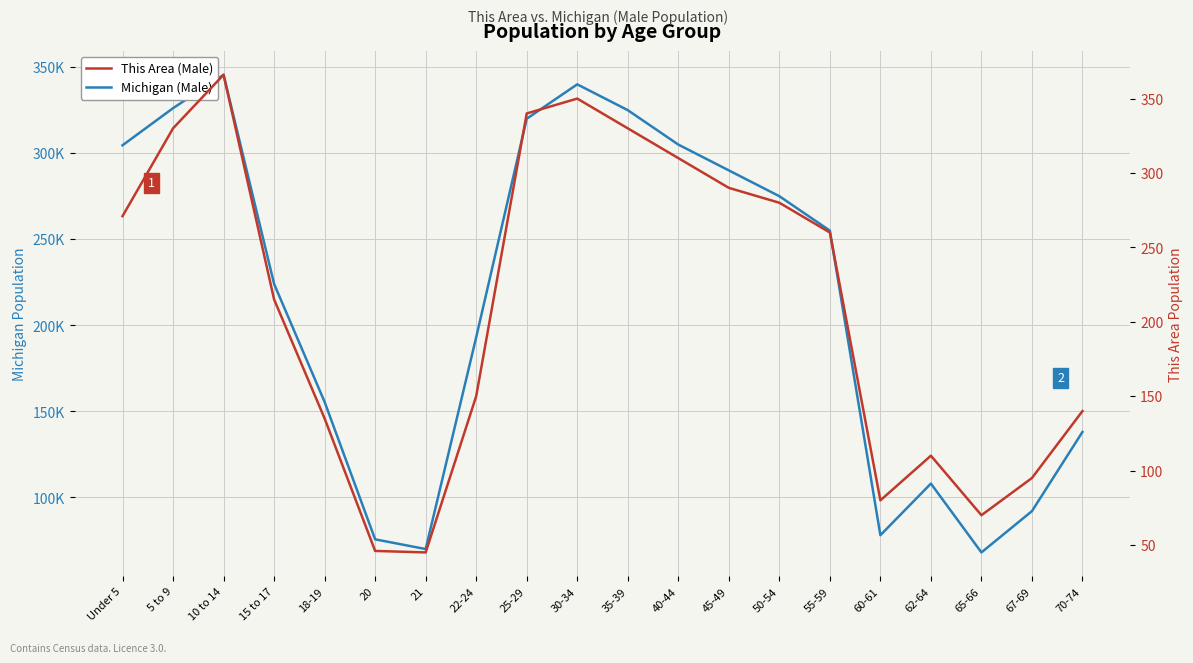

What is the difference between the maximum and minimum values in the This Area (Male) series?

321